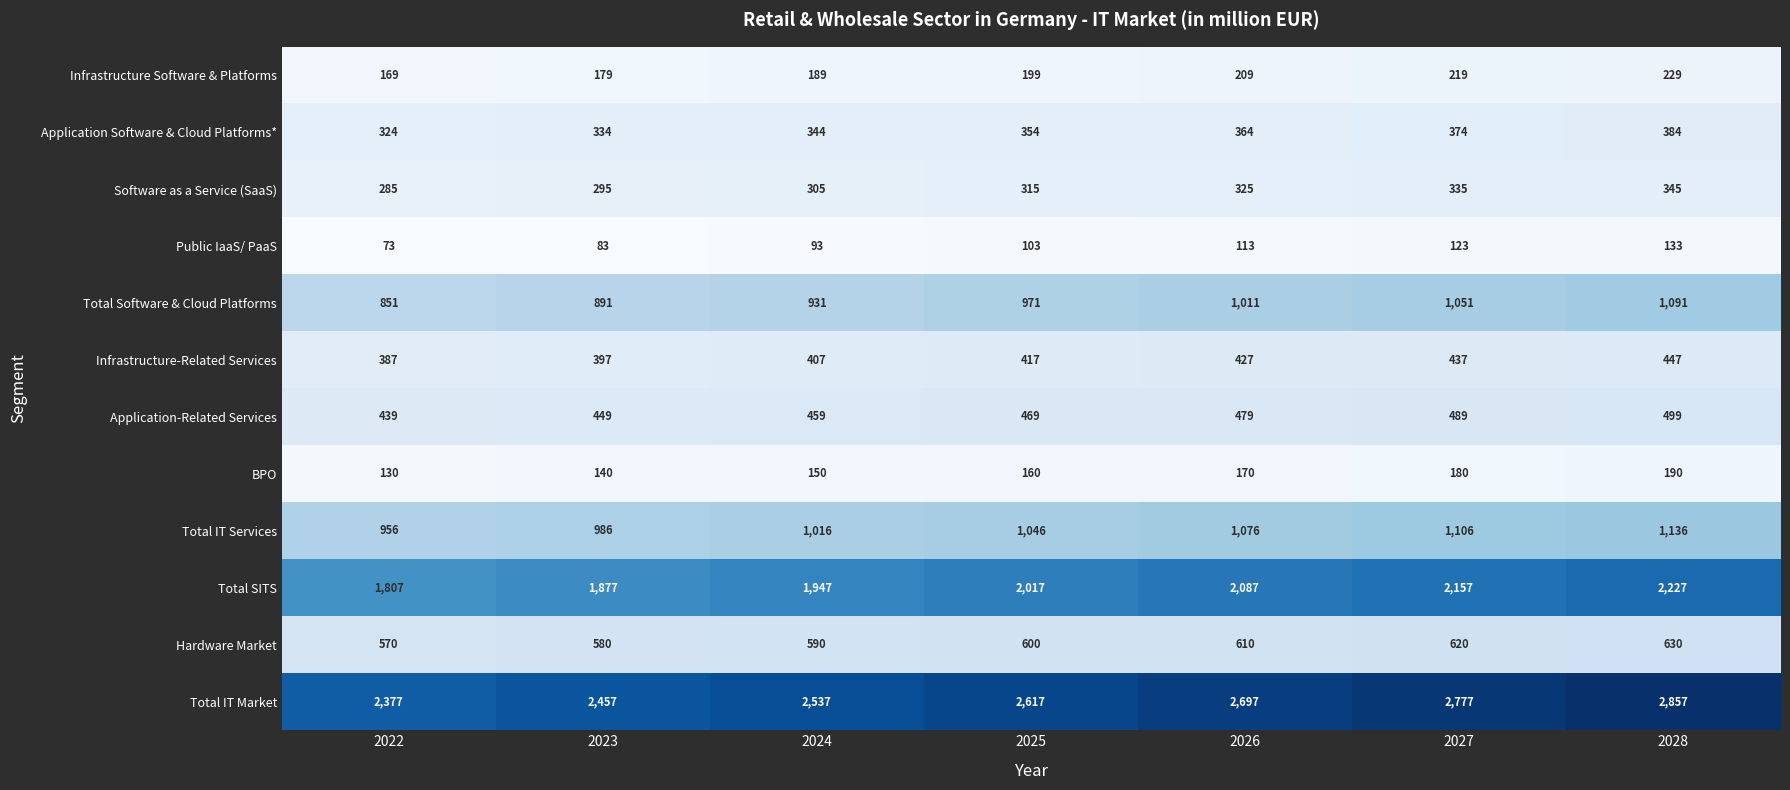

How many series are shown in this chart?

12